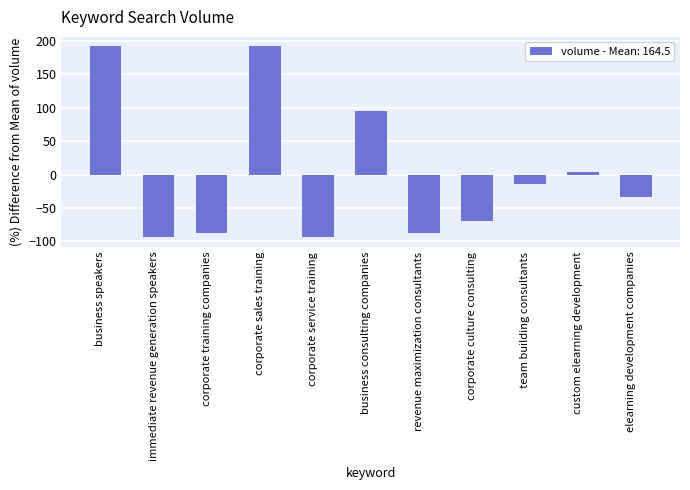

What value does the data have at corporate sales training?

191.7